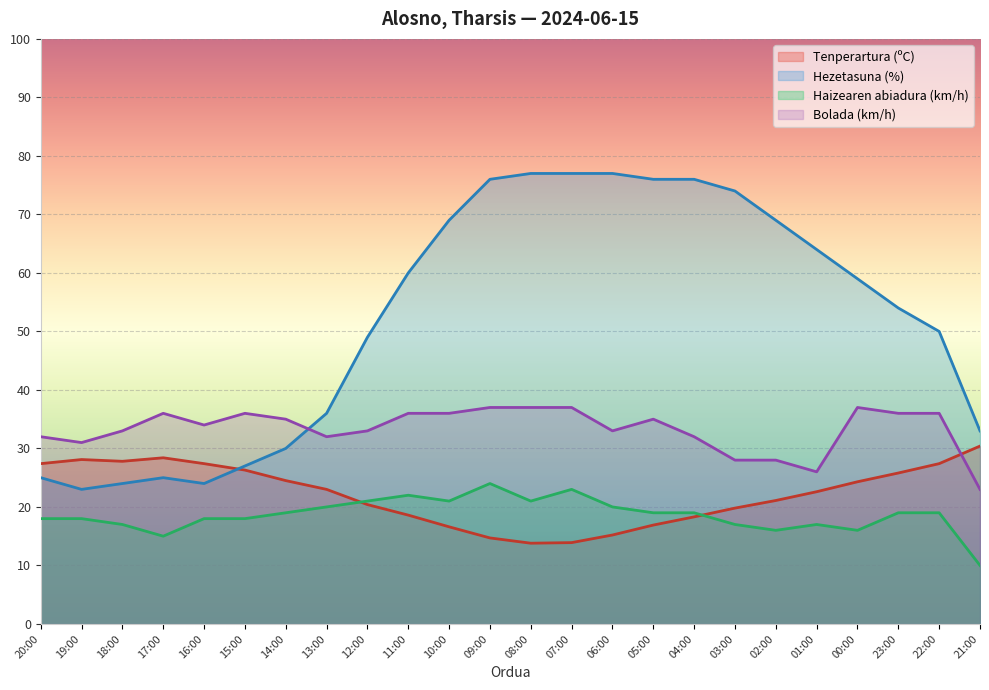

How many distinct data groups are displayed?

4